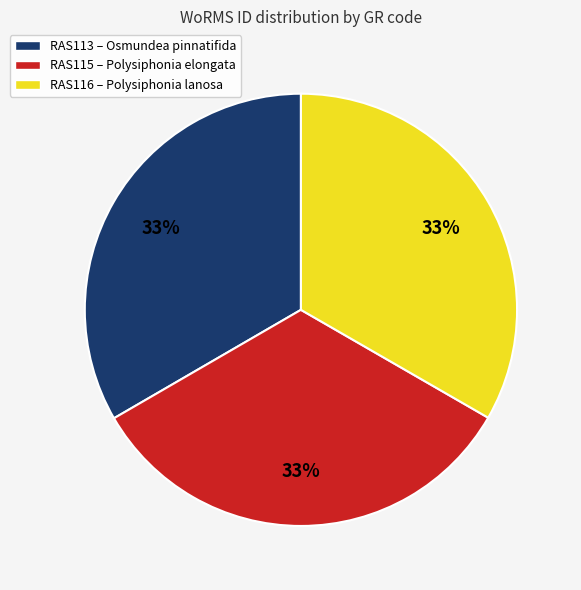

Does any single category account for the majority?

No